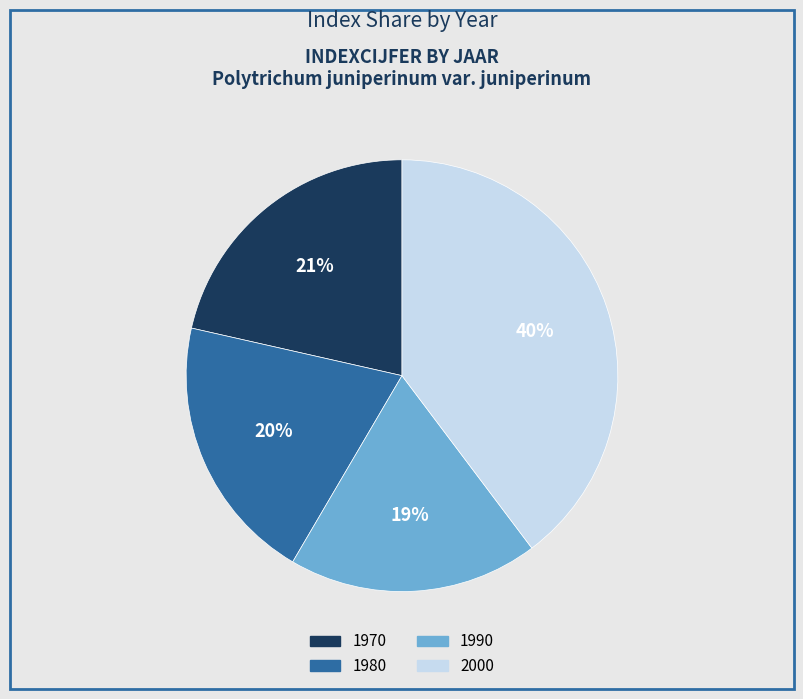

What percentage is the 1970 slice, to the nearest percent?

21%